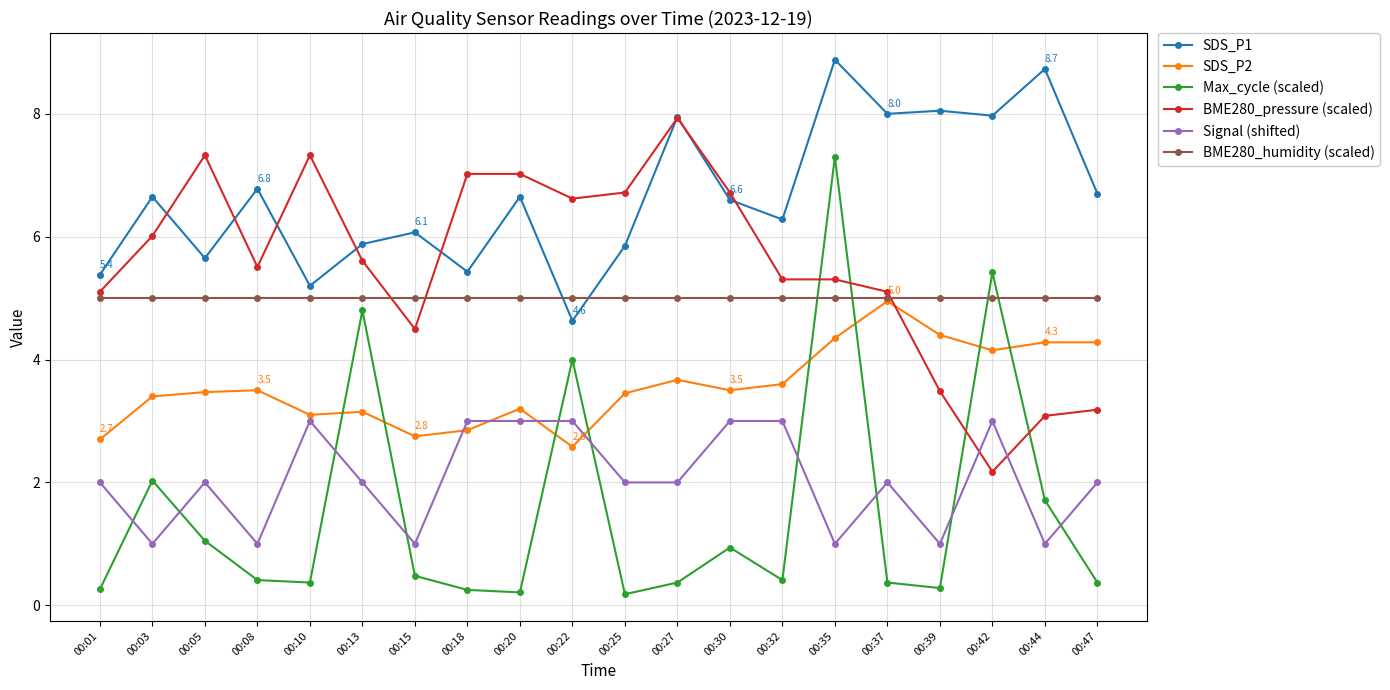

The SDS_P2 series shows 4.3 at 00:44. True or false?

True